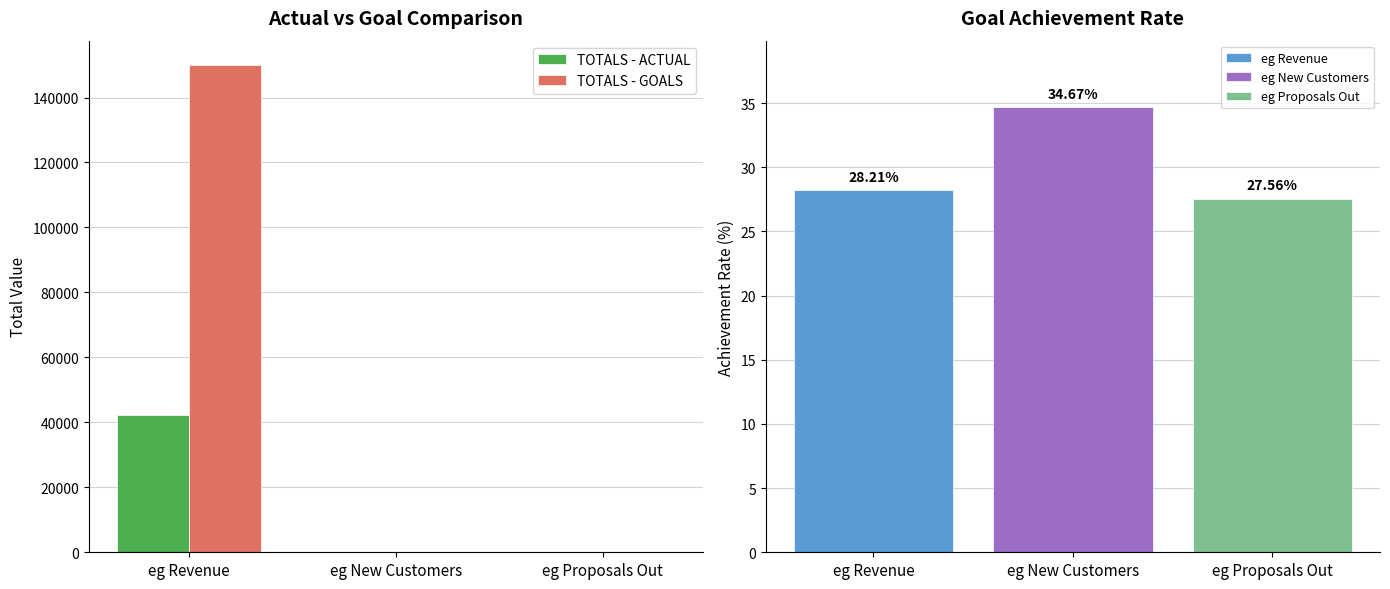

What is the sum of the TOTALS - ACTUAL values at eg Proposals Out and eg Revenue?

42381